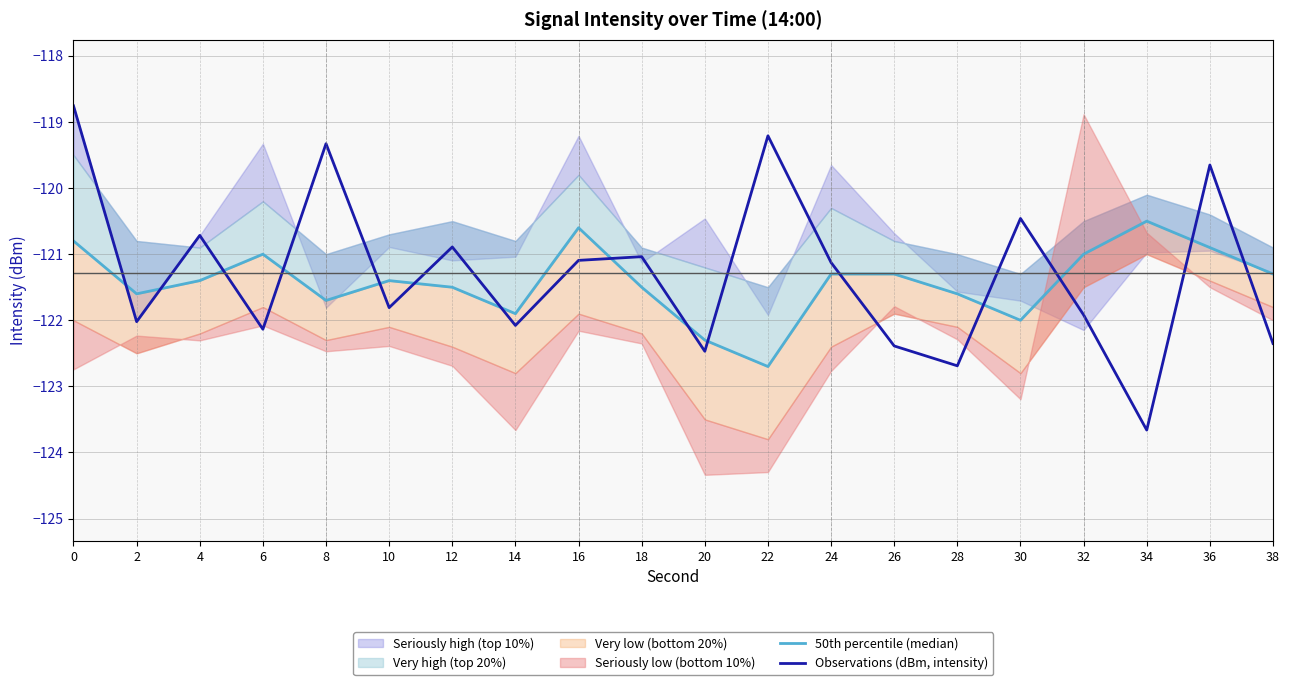

What is the difference between the Observations (dBm, intensity) values at 14 and 8?

2.7